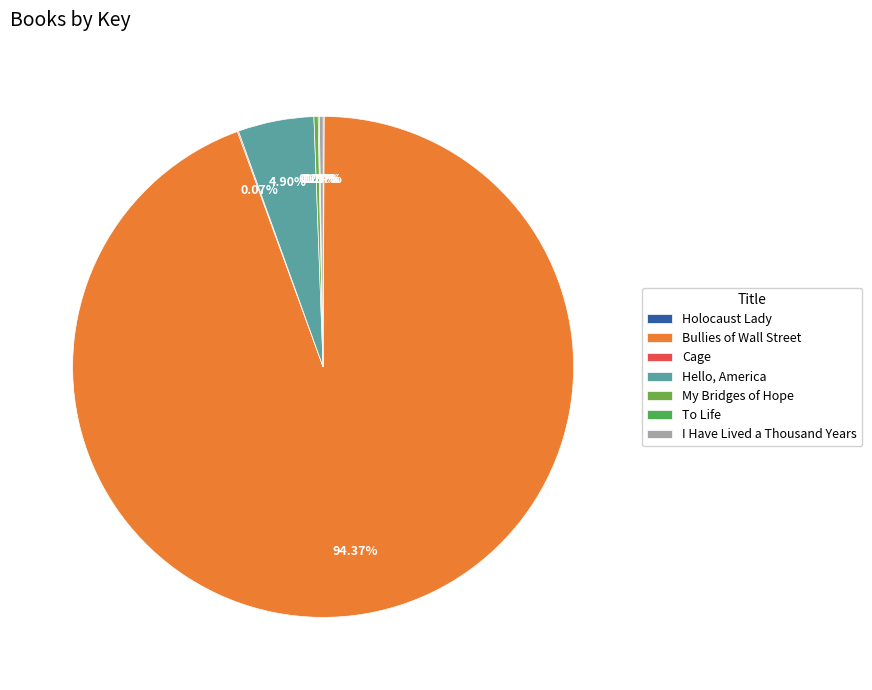

Which category accounts for the majority?

Bullies of Wall Street